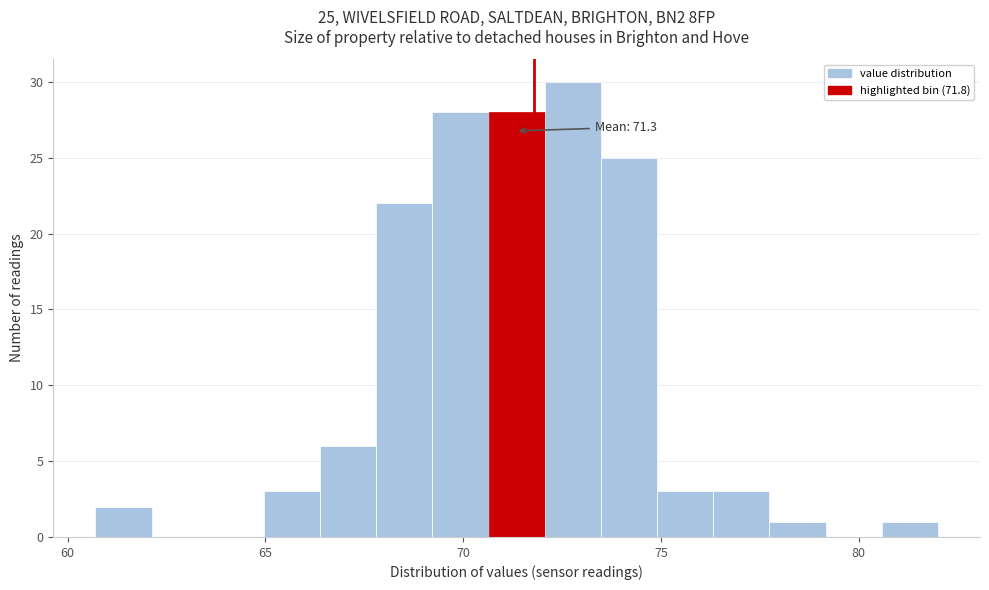

Read against the x-axis, roughly where is the centre of the tallest bar?

73.0